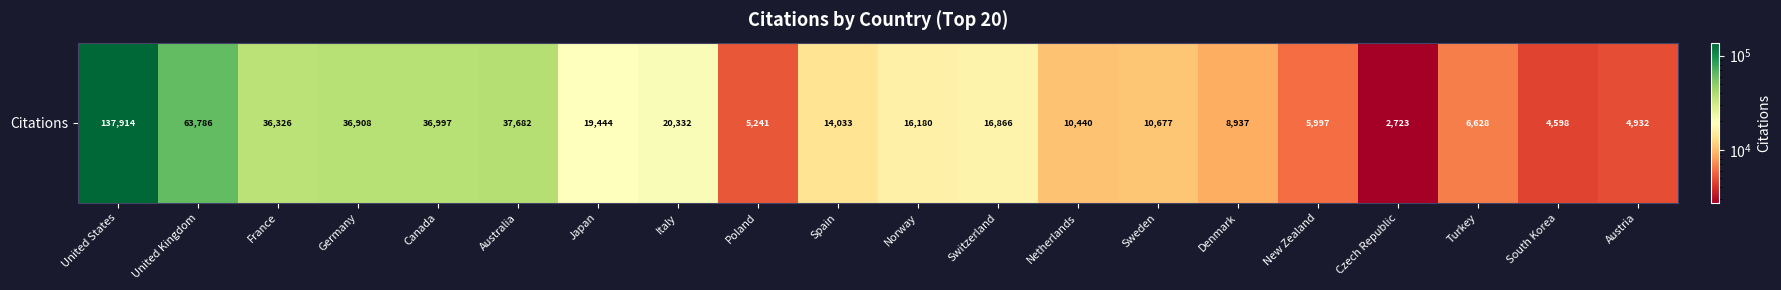

At which category does the chart reach its peak across all series?

United States